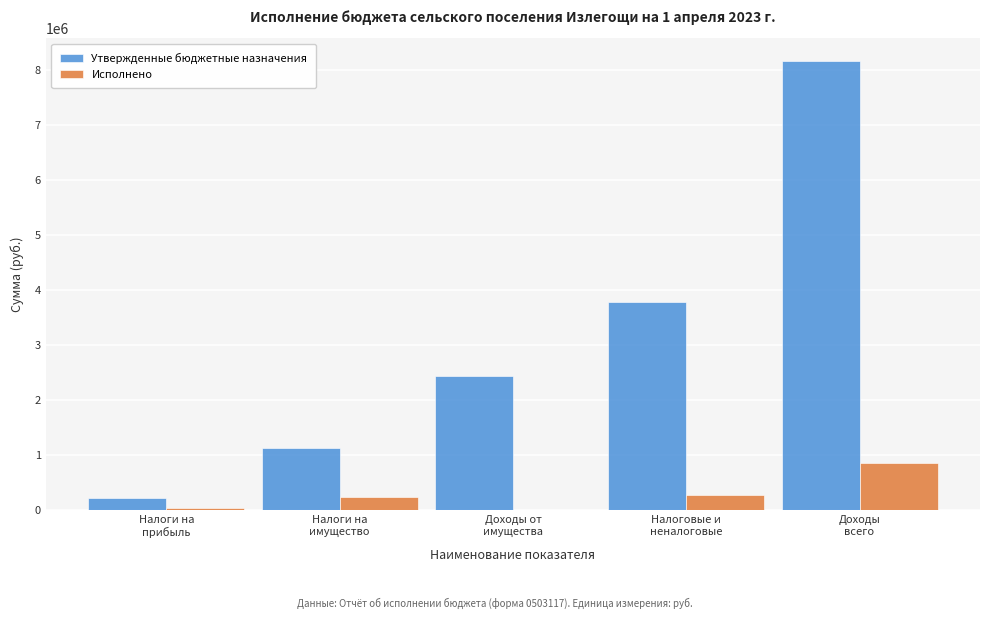

What is the maximum value shown in the chart?

8161926.0